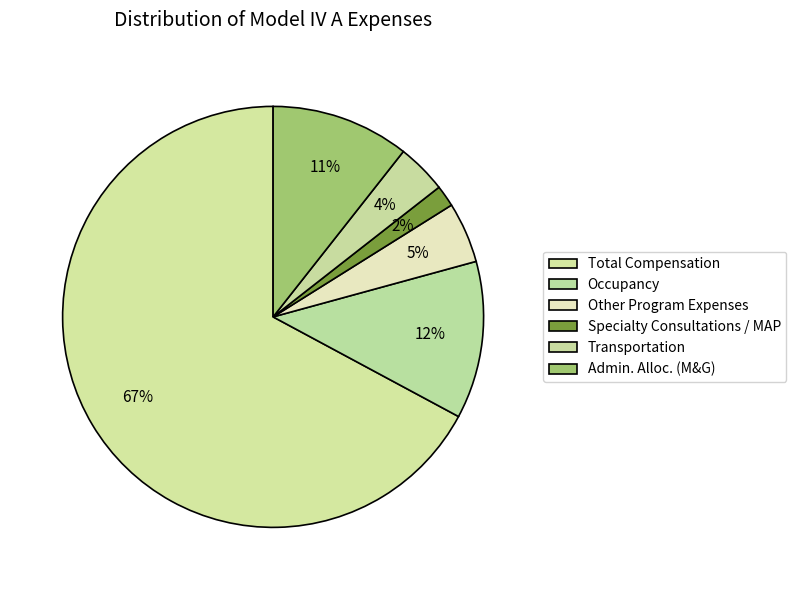

To the nearest percent, what percentage of the pie is Other Program Expenses?

5%